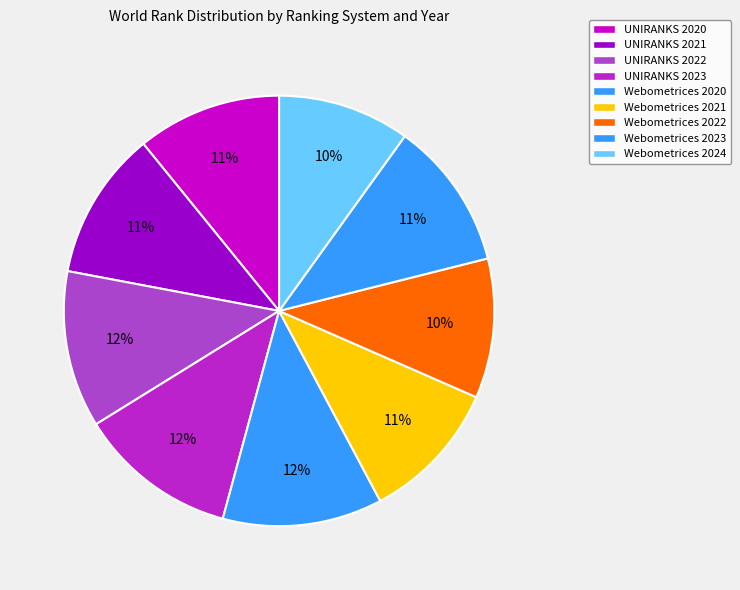

What is the largest slice in the pie chart?

Webometrices 2020